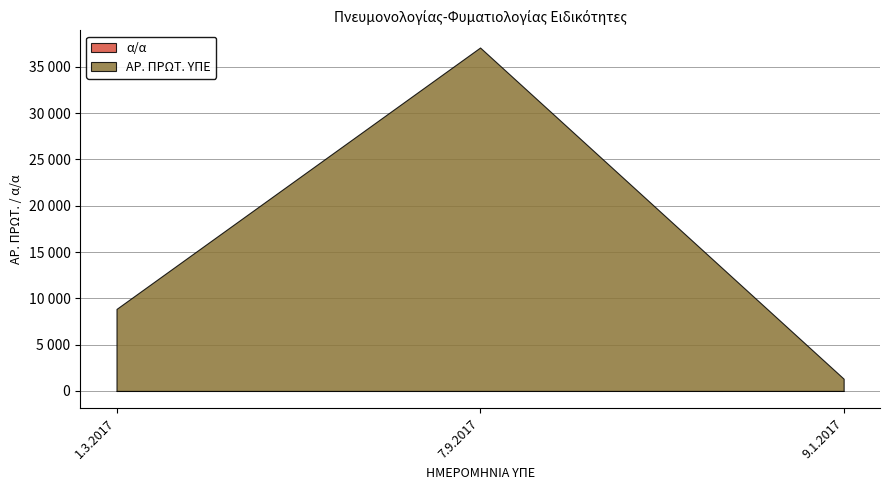

Reading left to right, what are all the values shown in this chart?

α/α: 1.3.2017=1	7.9.2017=2	9.1.2017=3
ΑΡ. ΠΡΩΤ. ΥΠΕ: 1.3.2017=8855	7.9.2017=37077	9.1.2017=1325